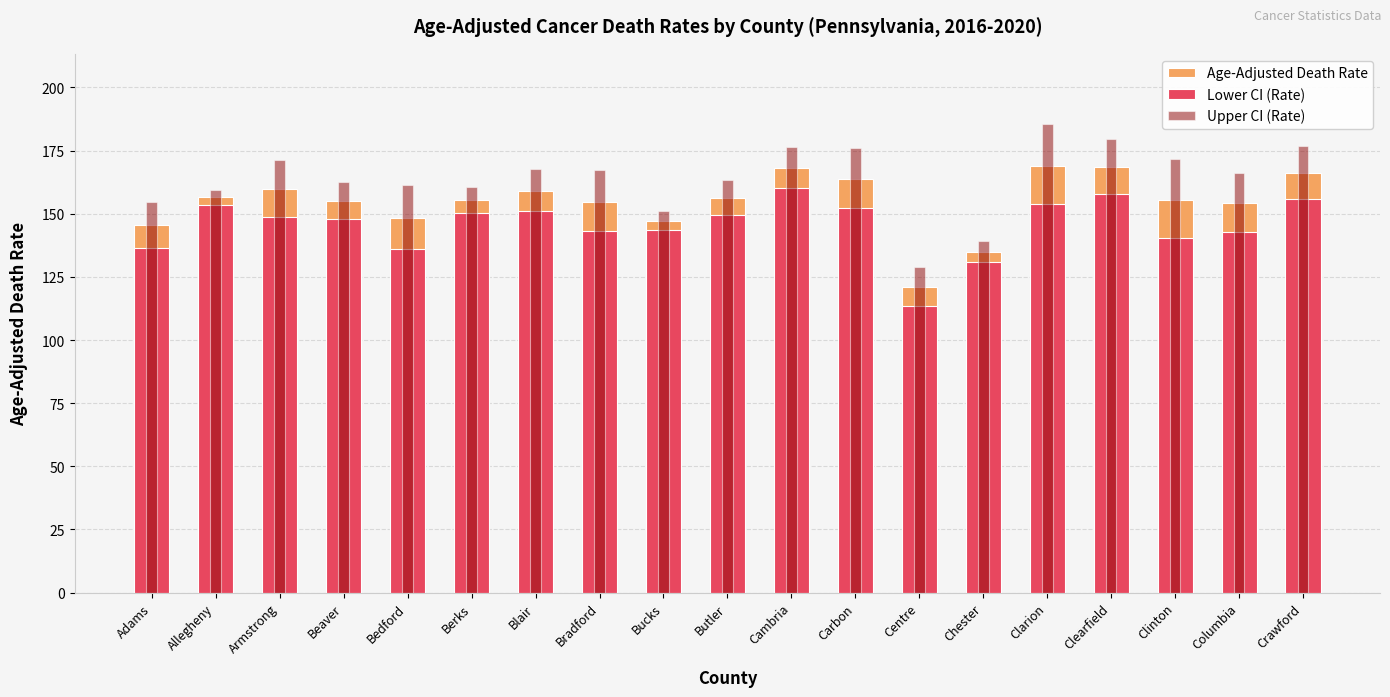

Where does the Upper CI (Rate) series first go above 166?

Armstrong